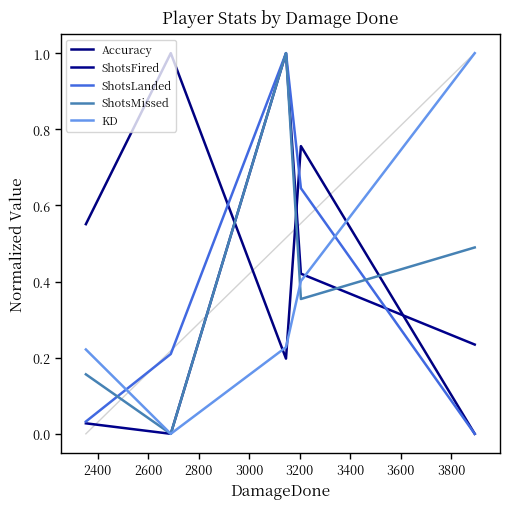

Which series has the widest spread of values?

Accuracy